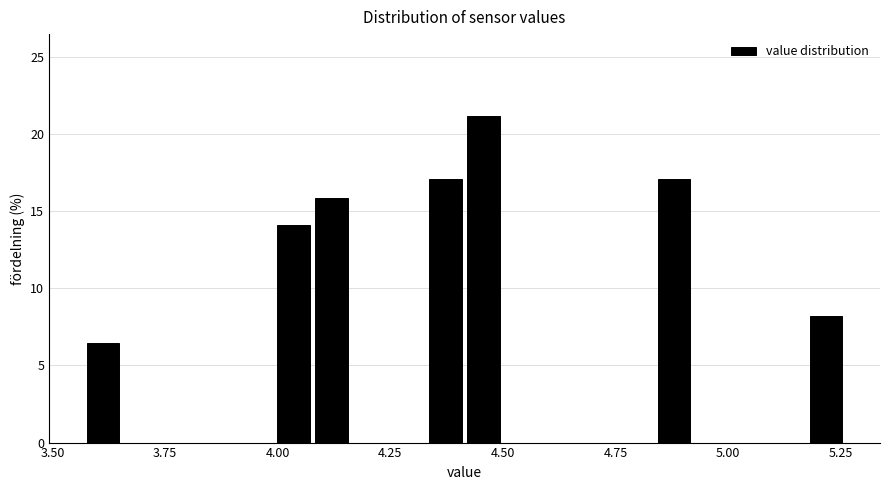

Read against the x-axis, roughly where is the centre of the tallest bar?

4.45